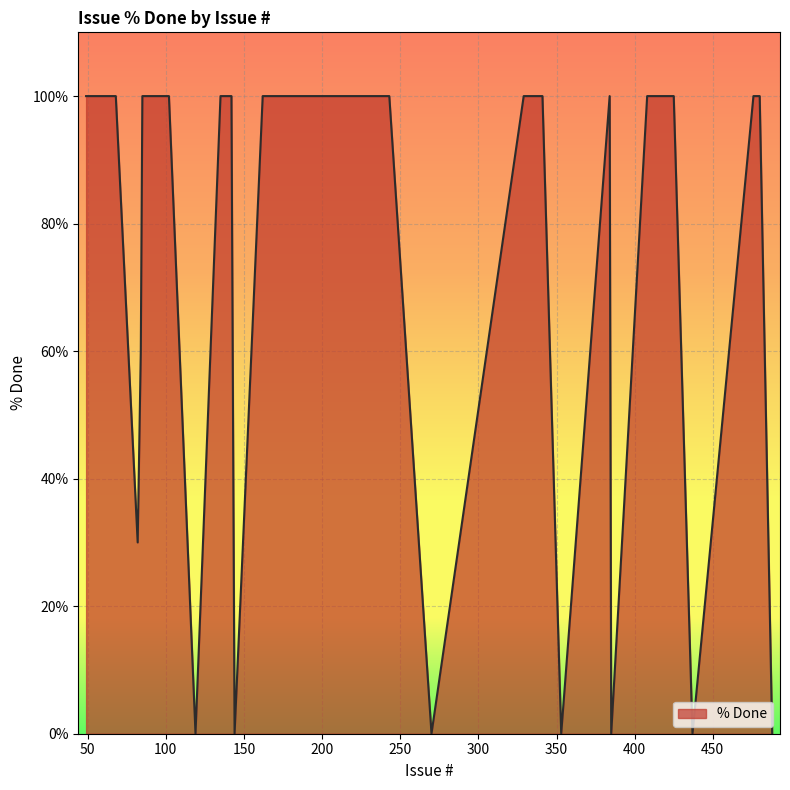

What is the difference between the maximum and minimum values?

100